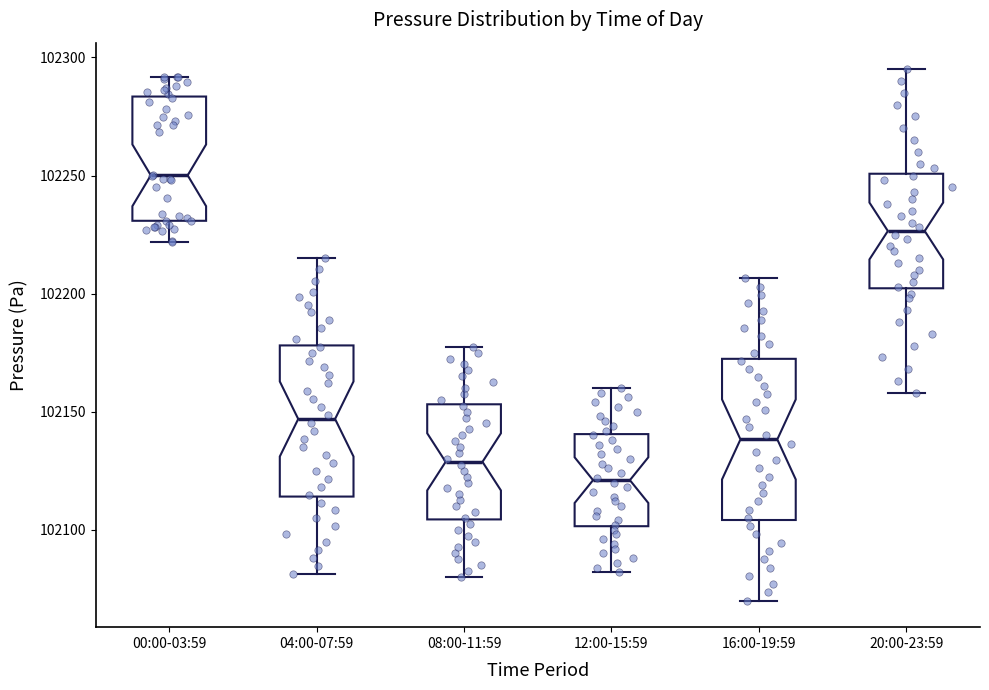

Reading left to right, transcribe this box plot: for each box, give where its median line is, the range the box spans, and where its two whiskers end, as read against the y-axis. The values are not printed on the chart, so give them approximately, as read against the axis.

00:00-03:59: median 102250, box 102230 to 102285, whiskers 102220 to 102290
04:00-07:59: median 102145, box 102115 to 102180, whiskers 102080 to 102215
08:00-11:59: median 102130, box 102105 to 102155, whiskers 102080 to 102180
12:00-15:59: median 102120, box 102100 to 102140, whiskers 102080 to 102160
16:00-19:59: median 102140, box 102105 to 102170, whiskers 102070 to 102205
20:00-23:59: median 102225, box 102200 to 102250, whiskers 102160 to 102295